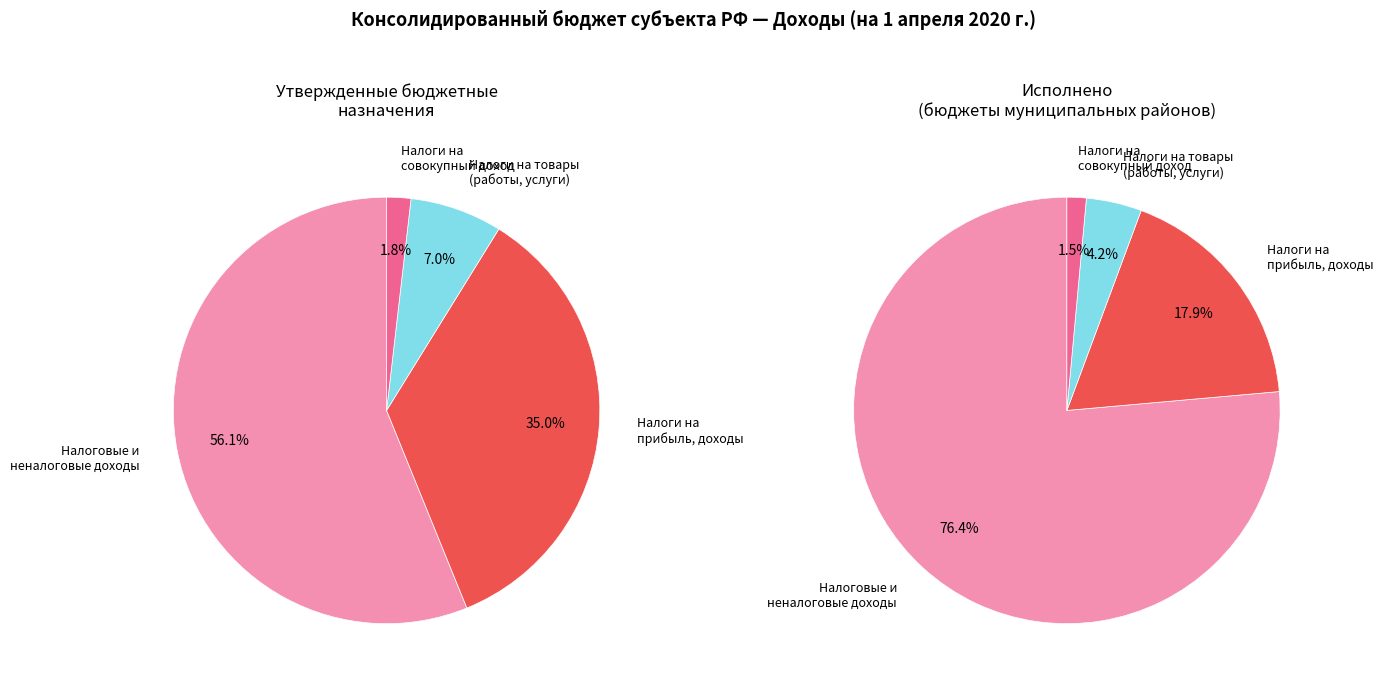

Which slice represents more than half of the pie?

НАЛОГОВЫЕ И НЕНАЛОГОВЫЕ ДОХОДЫ